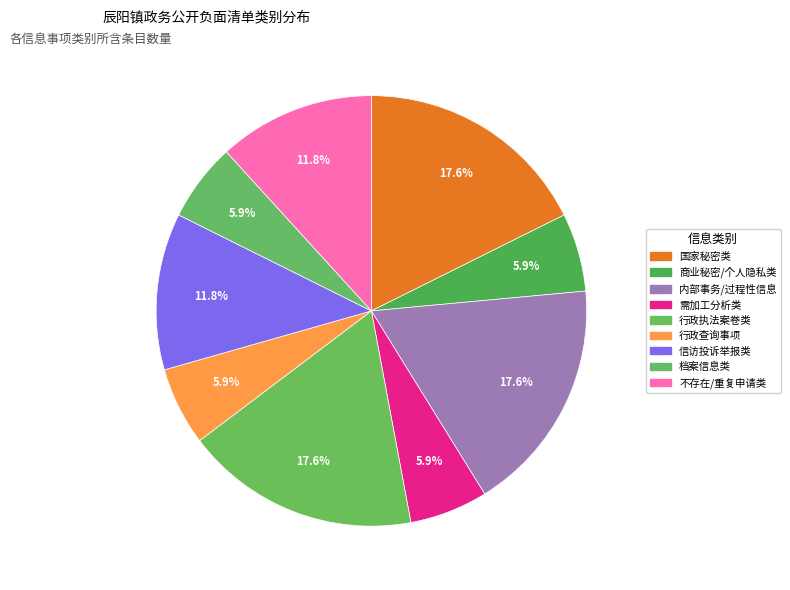

Rank the categories by value from lowest to highest.

涉及商业秘密、个人隐私的政府信息, 需加工、分析的政府信息, 行政查询事项, 移交期限届满的档案信息, 信访、投诉、举报事项, 不存在的或不属于本机关负责公开的政府信息。重复提出的政府信息公开申请, 涉及国家秘密以及危及国家安全、经济安全、公共安全和社会稳定的政府信息, 内部事务信息和过程性信息, 行政执法案卷等信息